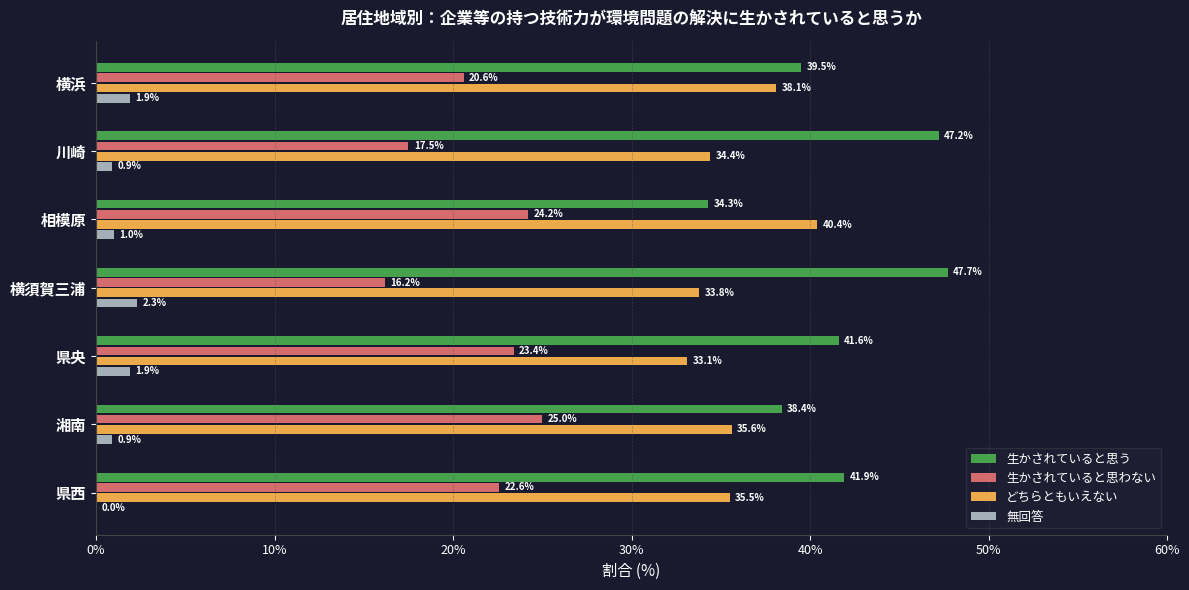

What is the total value across all series at 相模原?

99.9